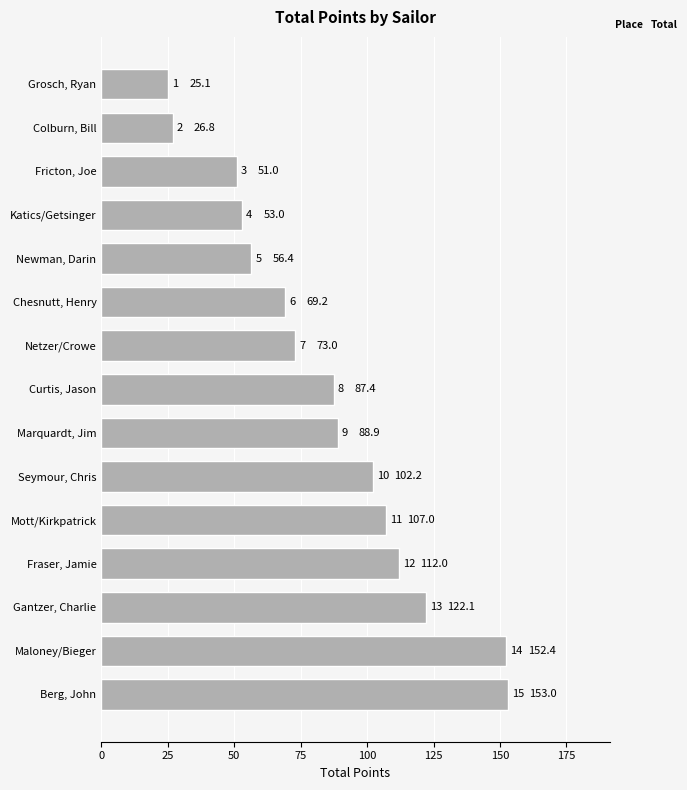

Reading bottom to top, what are all the values shown in this chart?

153.0	152.4	122.1	112.0	107.0	102.2	88.9	87.4	73.0	69.2	56.4	53.0	51.0	26.8	25.1